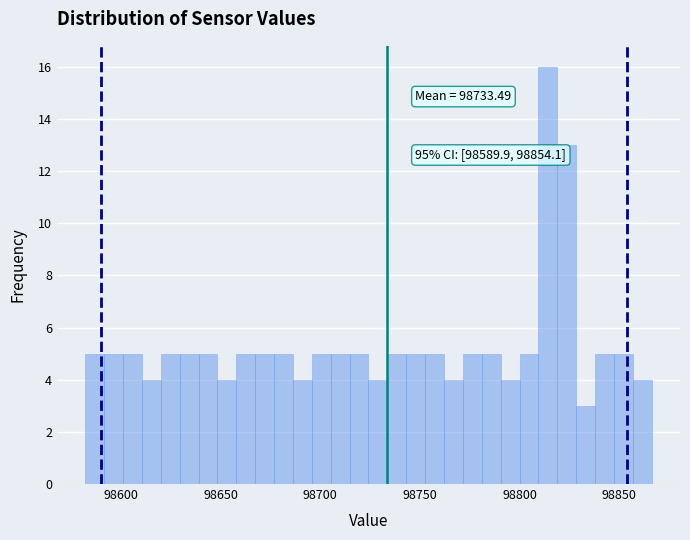

Read against the x-axis, roughly where is the centre of the tallest bar?

98815